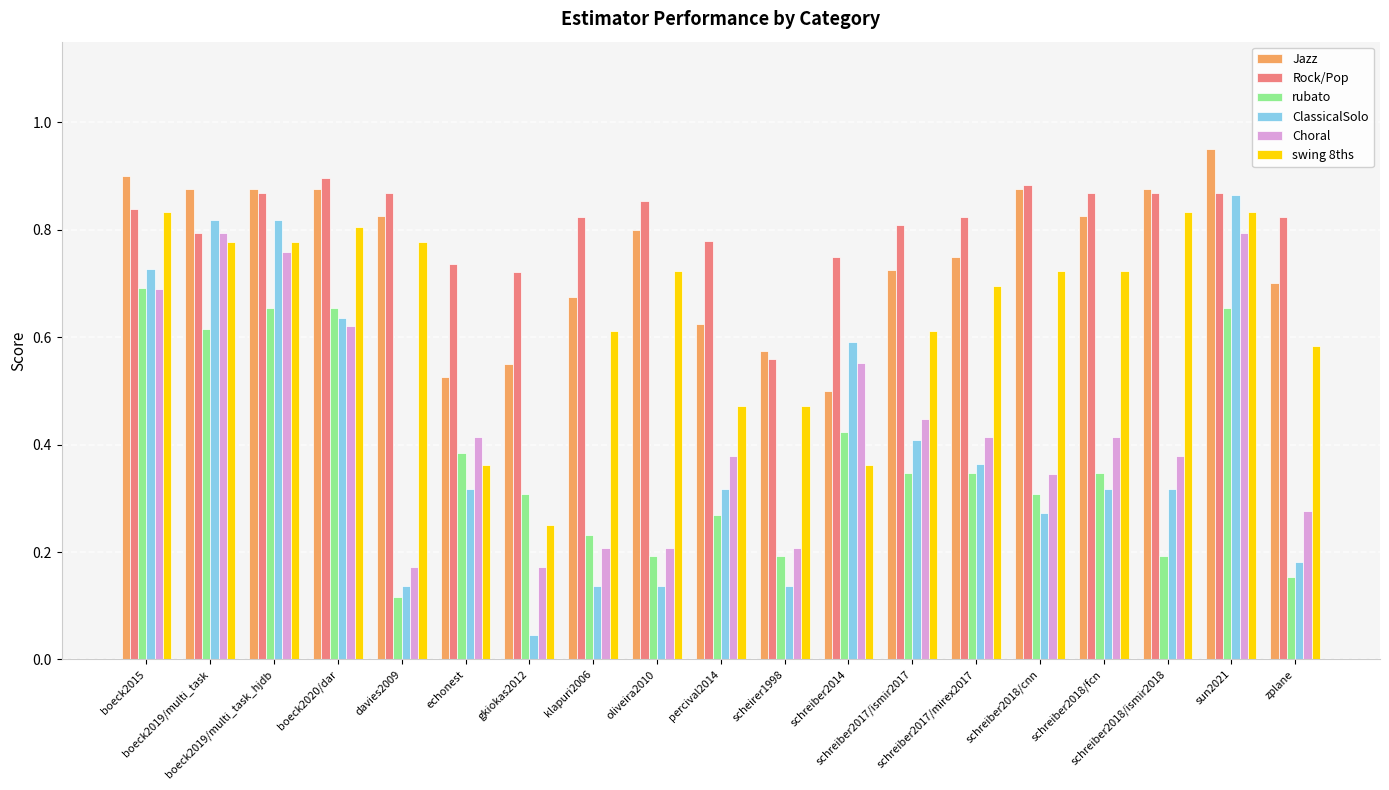

At how many categories does at least one series exceed 0?

19